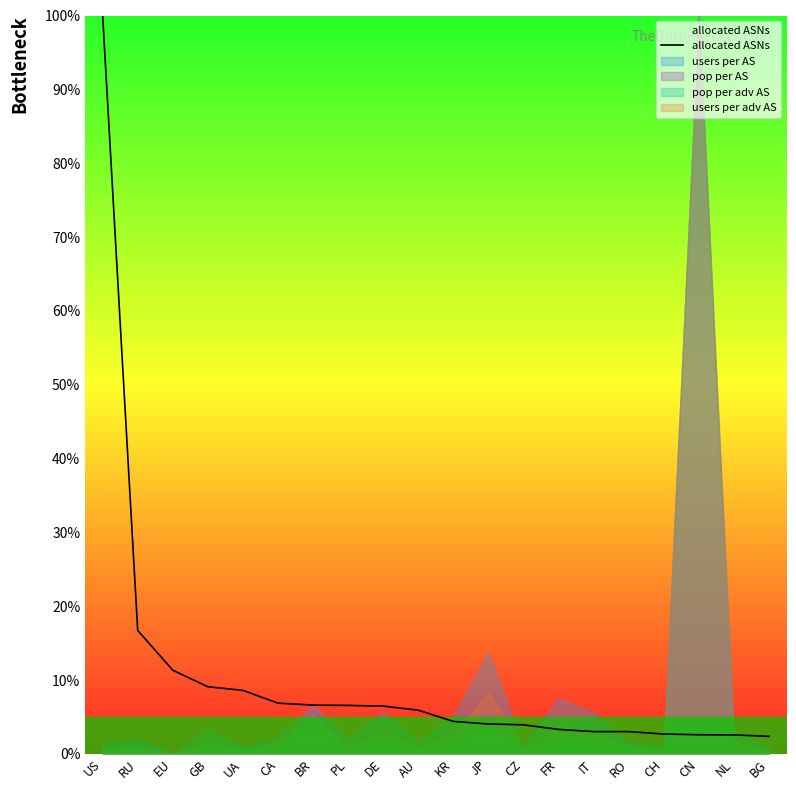

What value does the data have at RU?

16.7